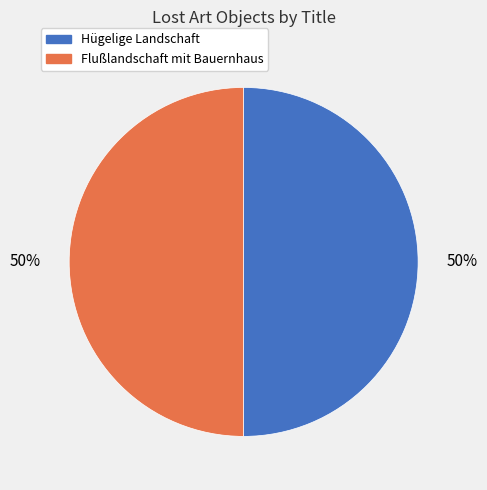

Is it true that Flußlandschaft mit Bauernhaus is 60% of the pie?

False